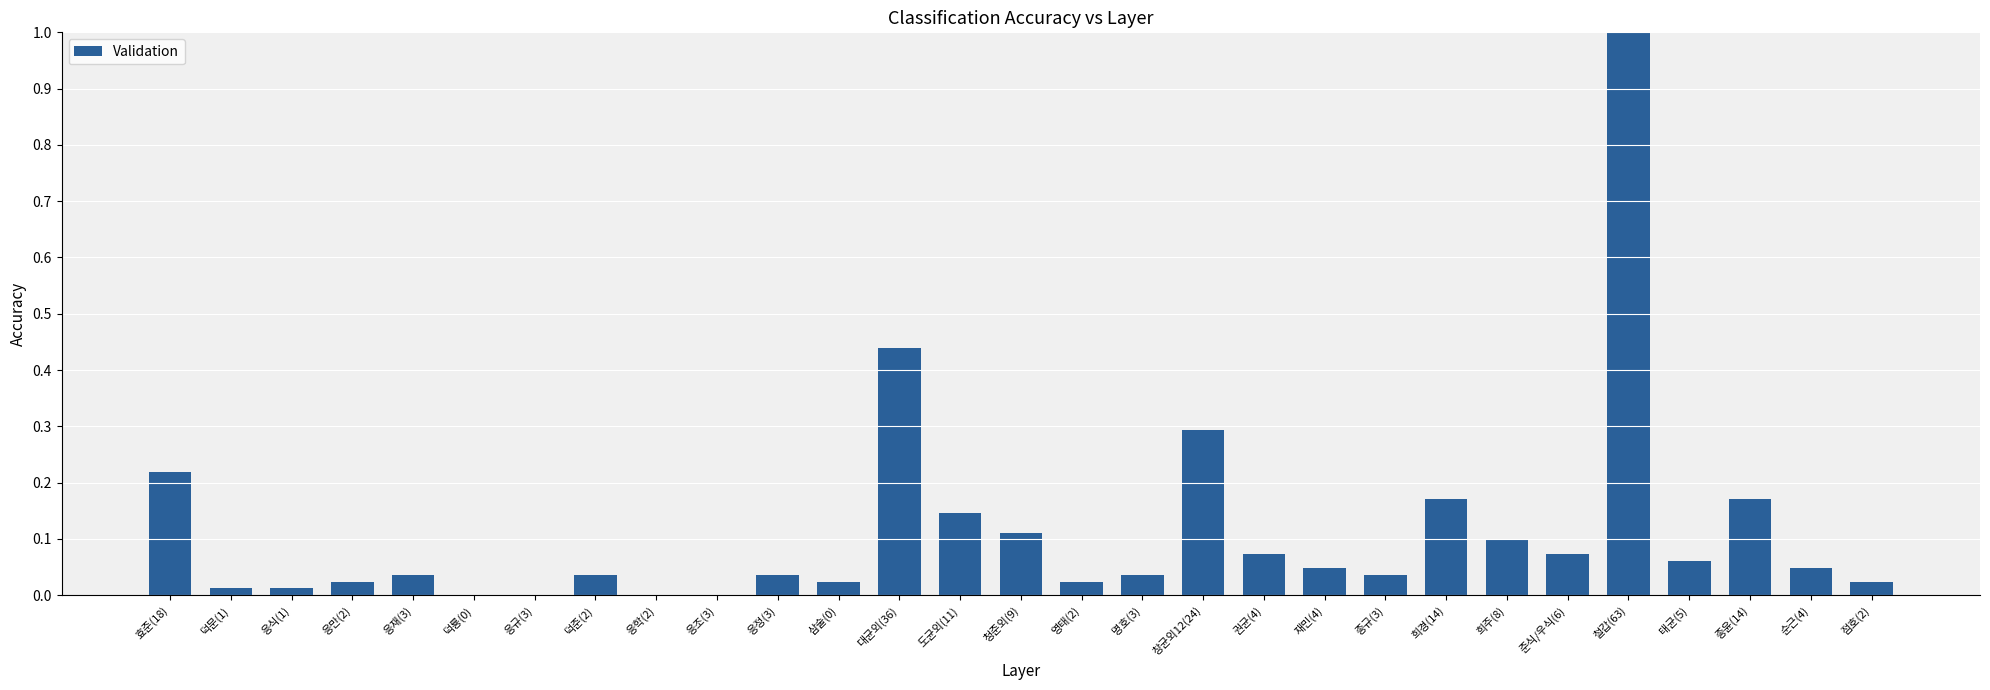

Which has a higher value, 태균(5) or 도균외(11)?

도균외(11)